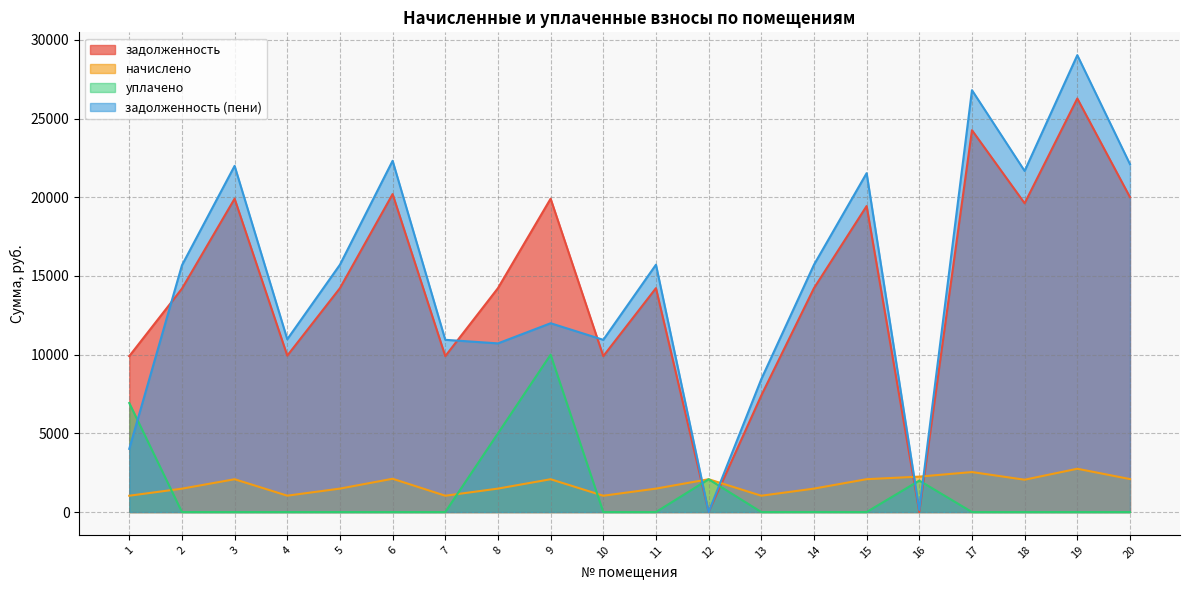

How many interior local valleys does the задолженность series have?

6